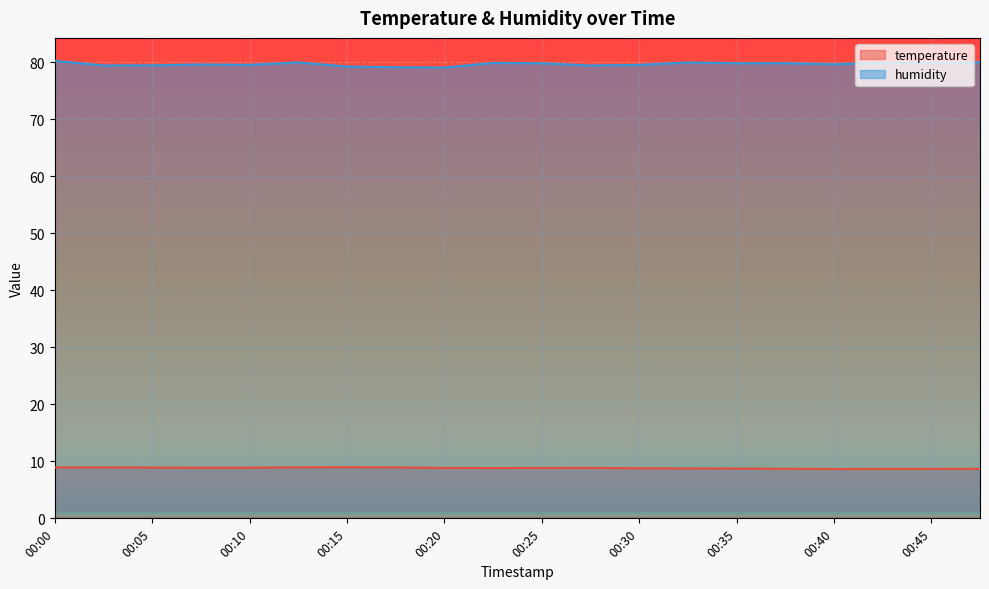

True or false: humidity and temperature cross at least once.

False